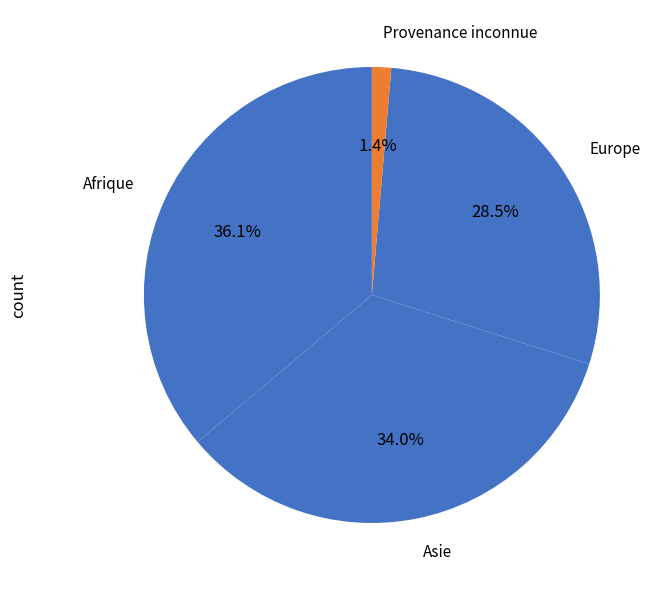

Count the number of slices in the pie.

4